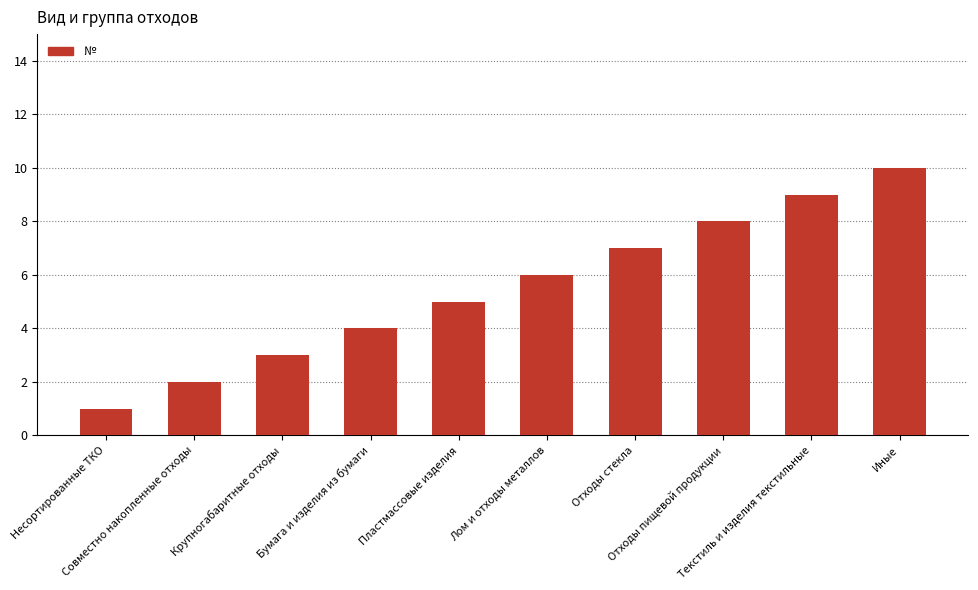

True or false: the data shows 2 at Совместно накопленные отходы.

True